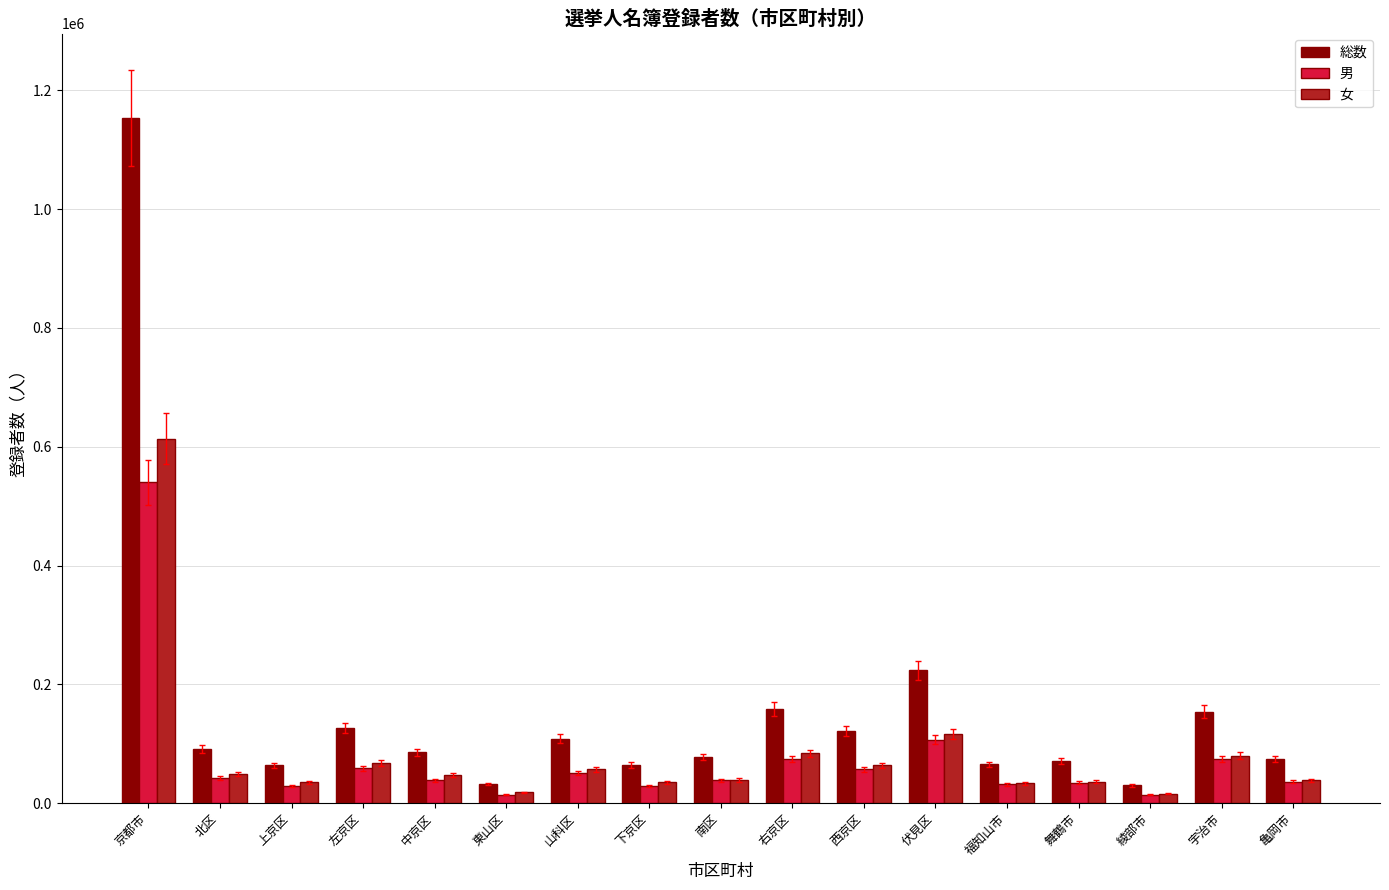

How many data points does each series have?

17